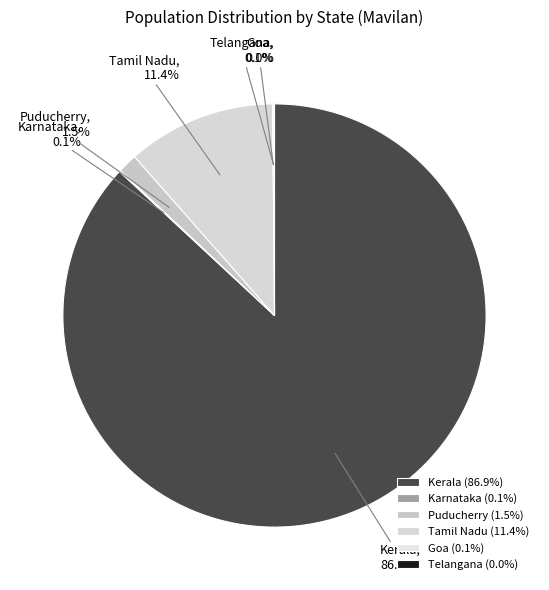

Is there any slice that represents more than half of the pie?

Yes